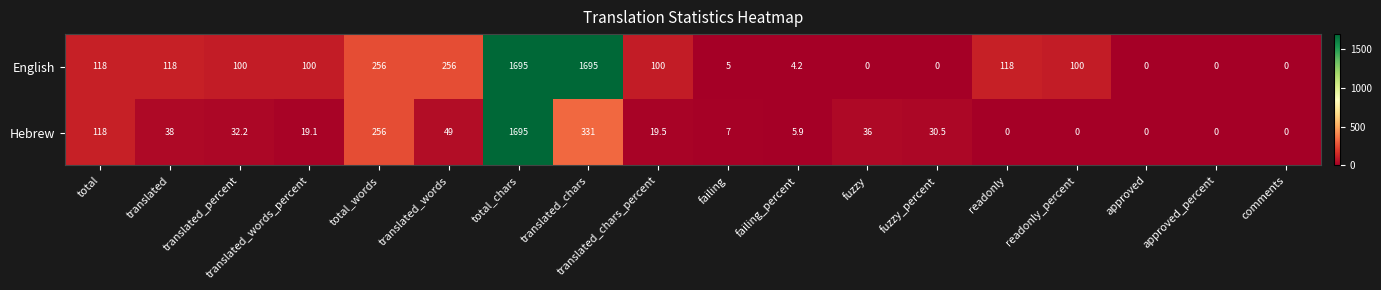

Where does the English series first go above 100?

total